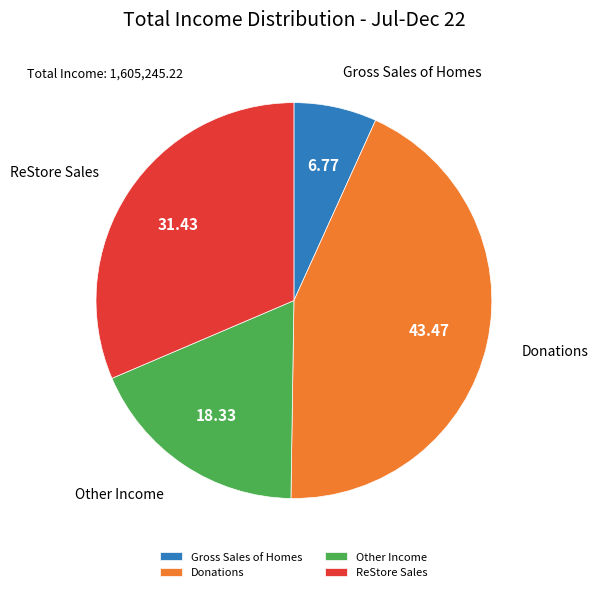

What is the ratio of the value at Other Income to the value at ReStore Sales?

0.6